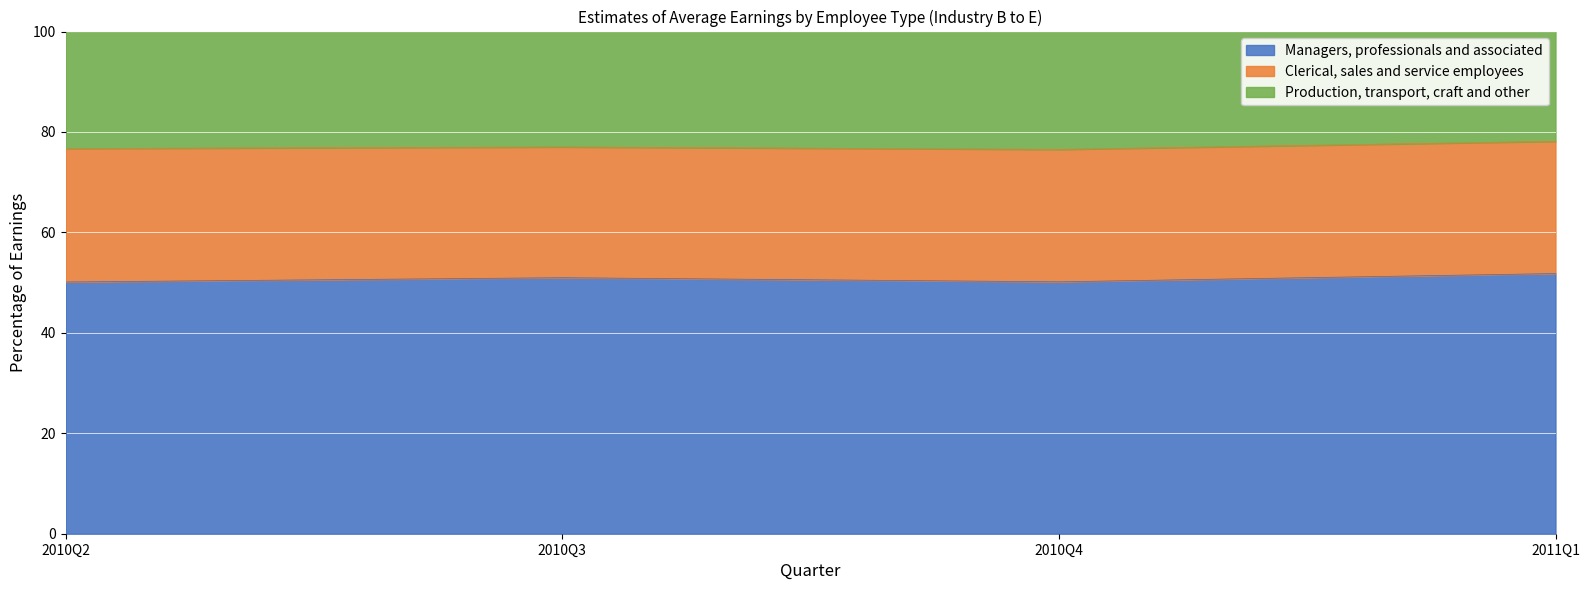

What is the maximum value for Managers, professionals and associated?

51.8